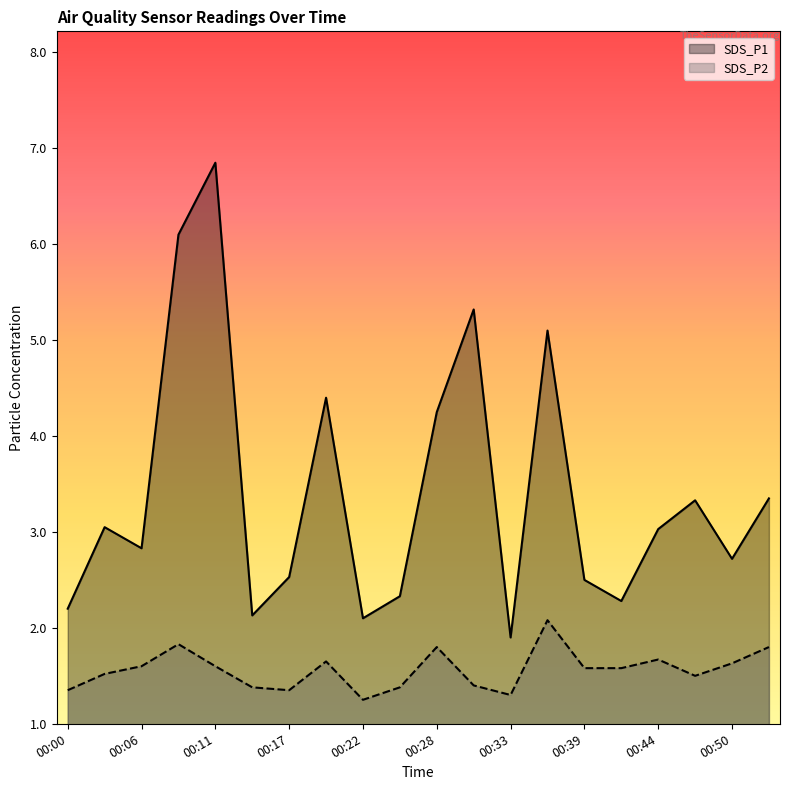

What is the difference between the maximum and minimum values in the SDS_P2 series?

0.8